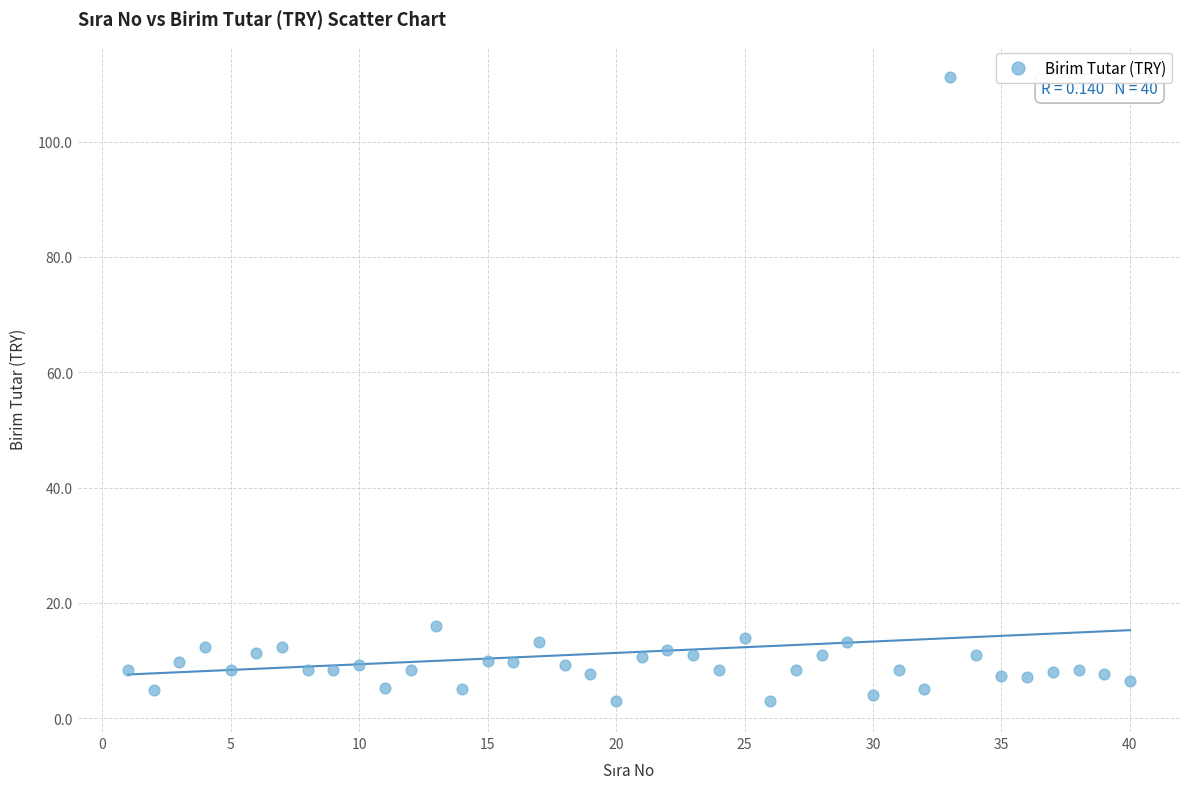

What is the range of Y values (max minus min)?

108.2